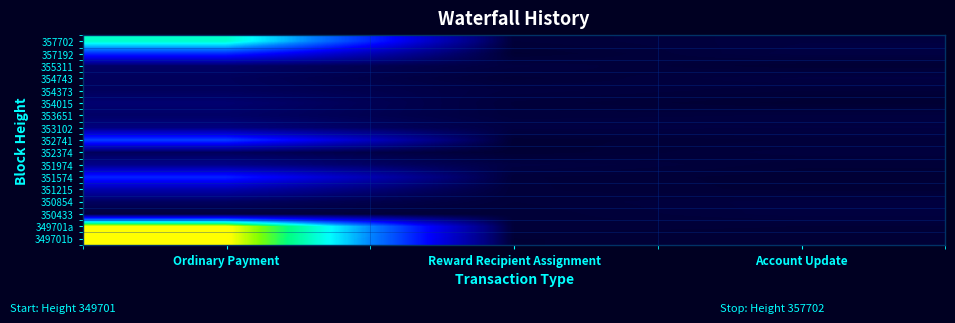

At which category is the sum across all series the highest?

Ordinary Payment